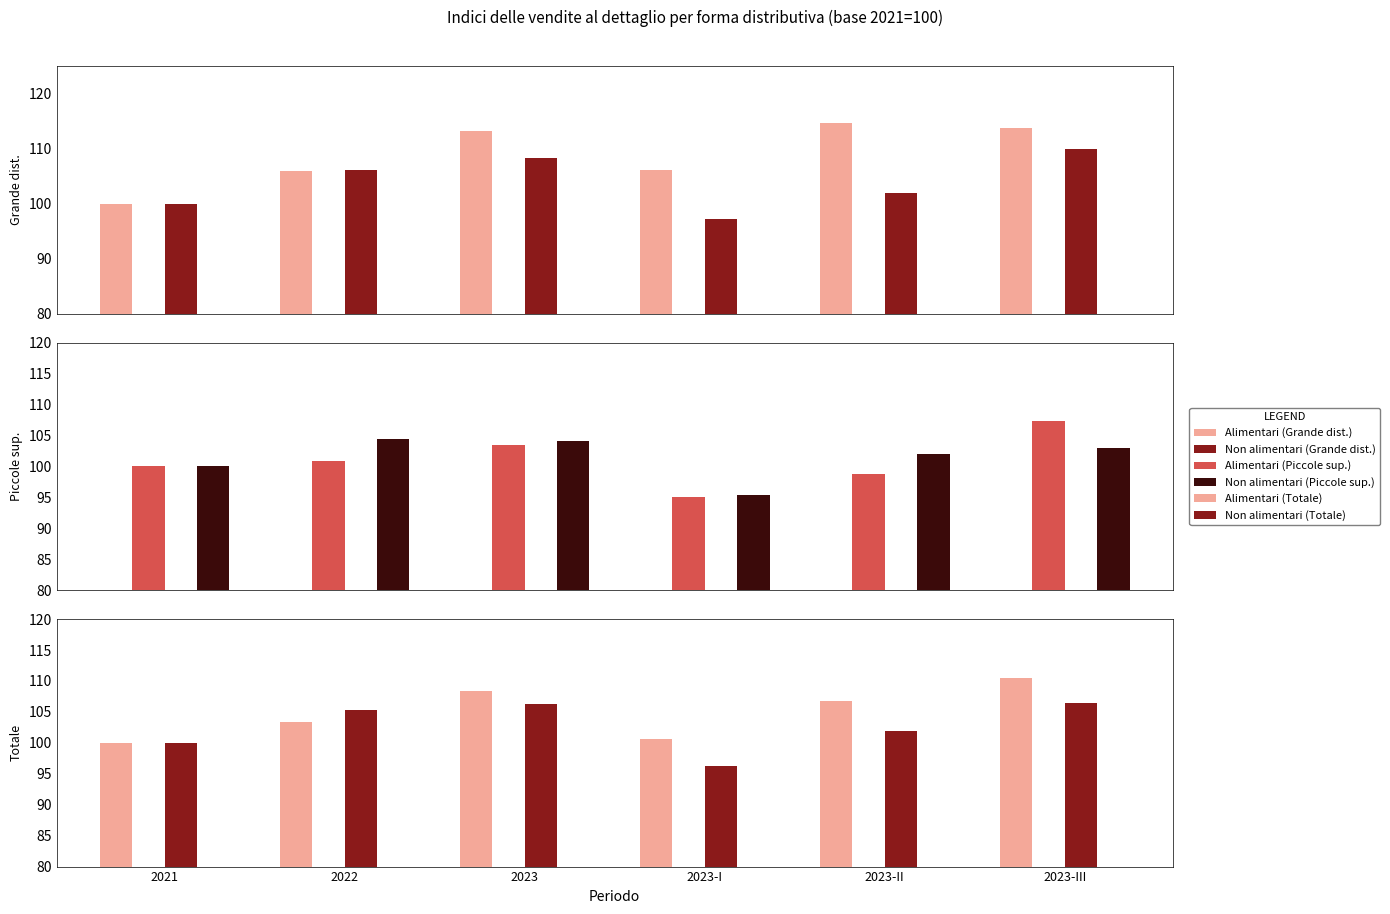

Reading left to right, extract all data points from this chart.

Alimentari (Grande dist.): 2021=100.0	2022=105.9	2023=113.3	2023-I=106.2	2023-II=114.6	2023-III=113.8
Non alimentari (Grande dist.): 2021=100.0	2022=106.2	2023=108.4	2023-I=97.3	2023-II=101.9	2023-III=109.9
Alimentari (Piccole sup.): 2021=100.0	2022=100.8	2023=103.5	2023-I=95.1	2023-II=98.8	2023-III=107.3
Non alimentari (Piccole sup.): 2021=100.0	2022=104.4	2023=104.1	2023-I=95.3	2023-II=102.0	2023-III=103.0
Alimentari (Totale): 2021=100.0	2022=103.3	2023=108.4	2023-I=100.7	2023-II=106.7	2023-III=110.5
Non alimentari (Totale): 2021=100.0	2022=105.3	2023=106.2	2023-I=96.3	2023-II=102.0	2023-III=106.5